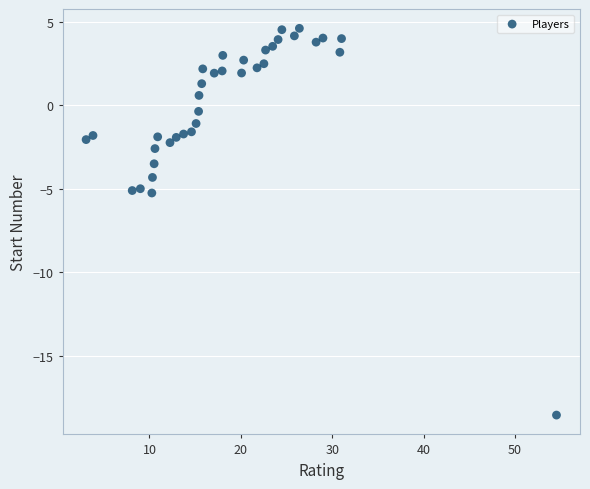

What is the range of Y values (max minus min)?

23.1